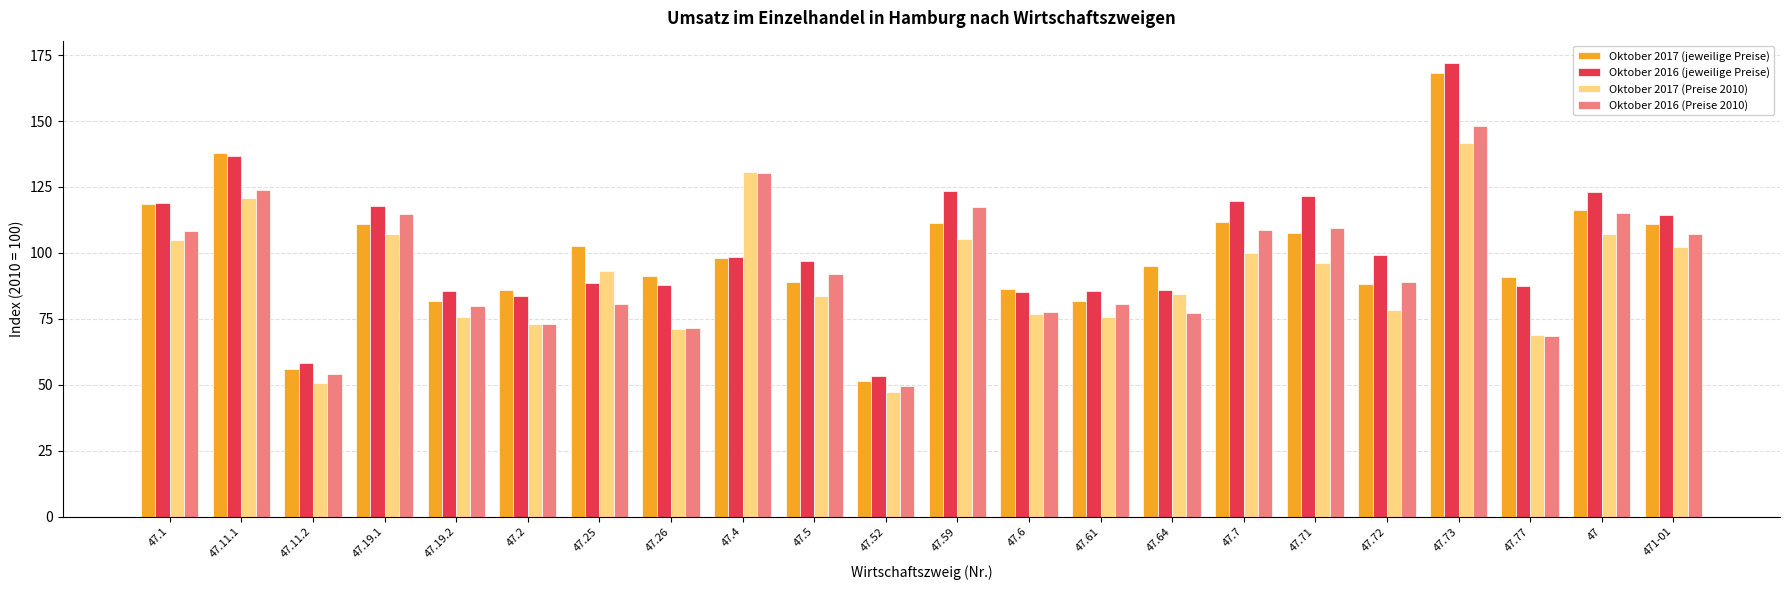

True or false: Oktober 2017 (Preise 2010) has a value of 73.1 at 47.2.

True